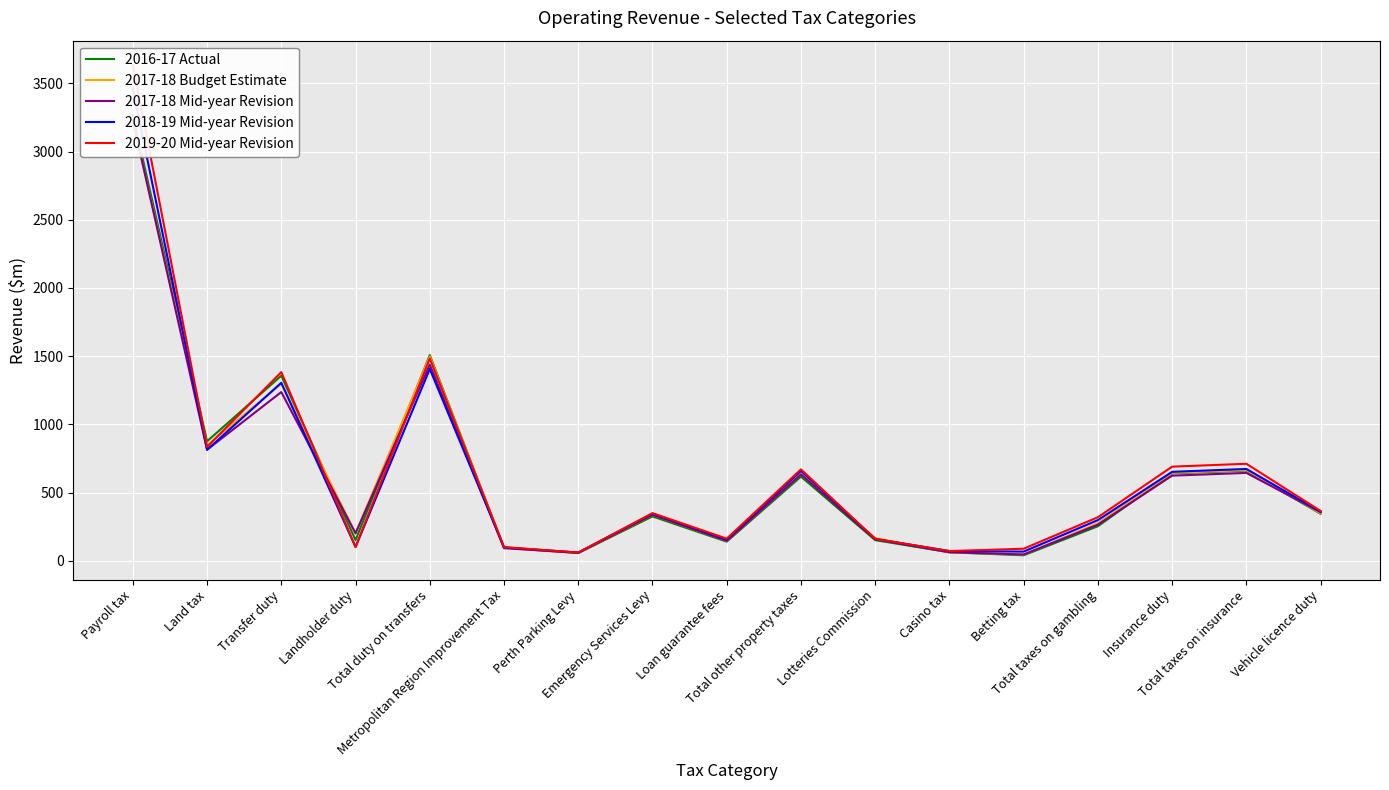

At how many categories does at least one series exceed 1916?

1